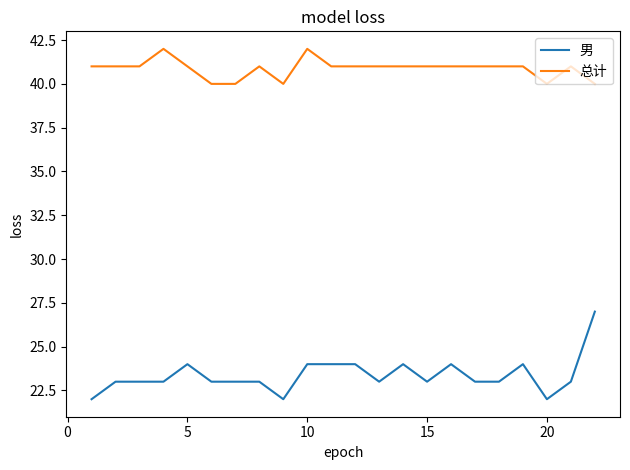

True or false: 总计 and 男 cross at least once.

False